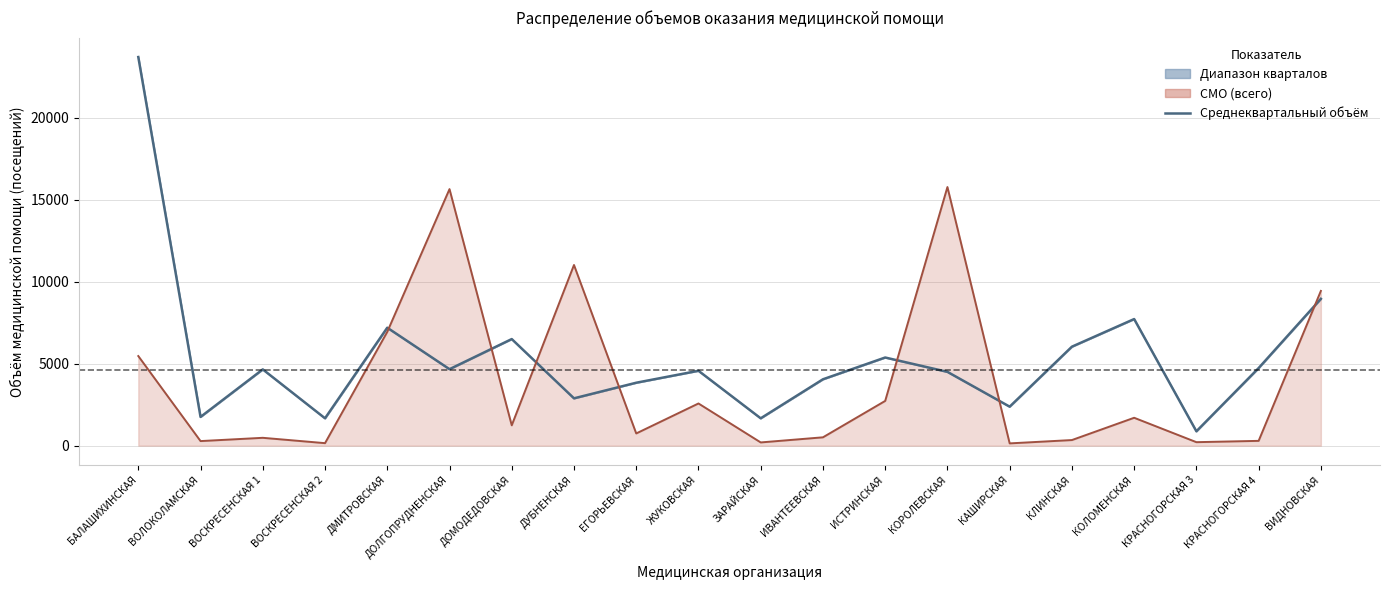

What is the difference between the values at ЕГОРЬЕВСКАЯ and КРАСНОГОРСКАЯ 4?

894.5